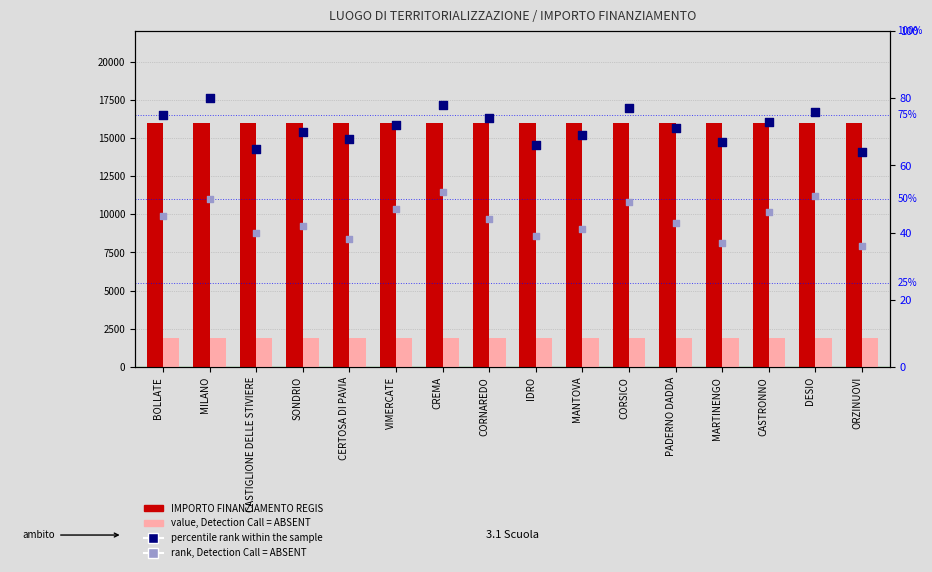

Which series has the largest total across all categories?

IMPORTO FINANZIAMENTO REGIS